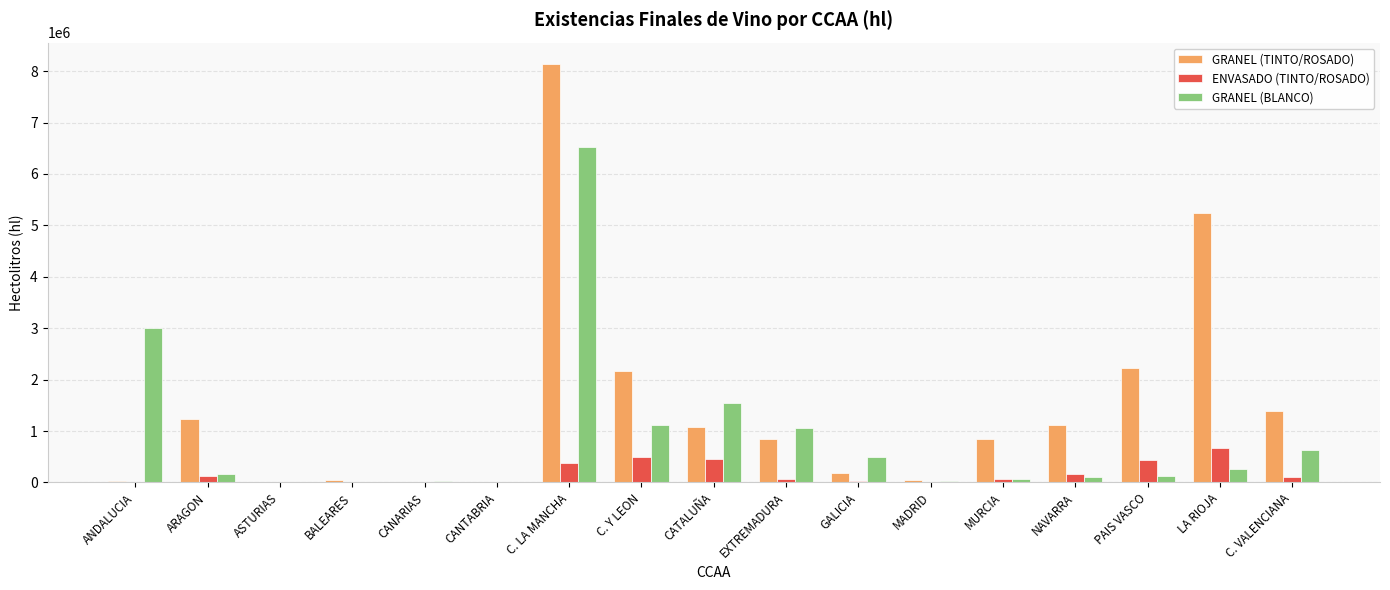

Which series has the largest total across all categories?

GRANEL (TINTO/ROSADO)